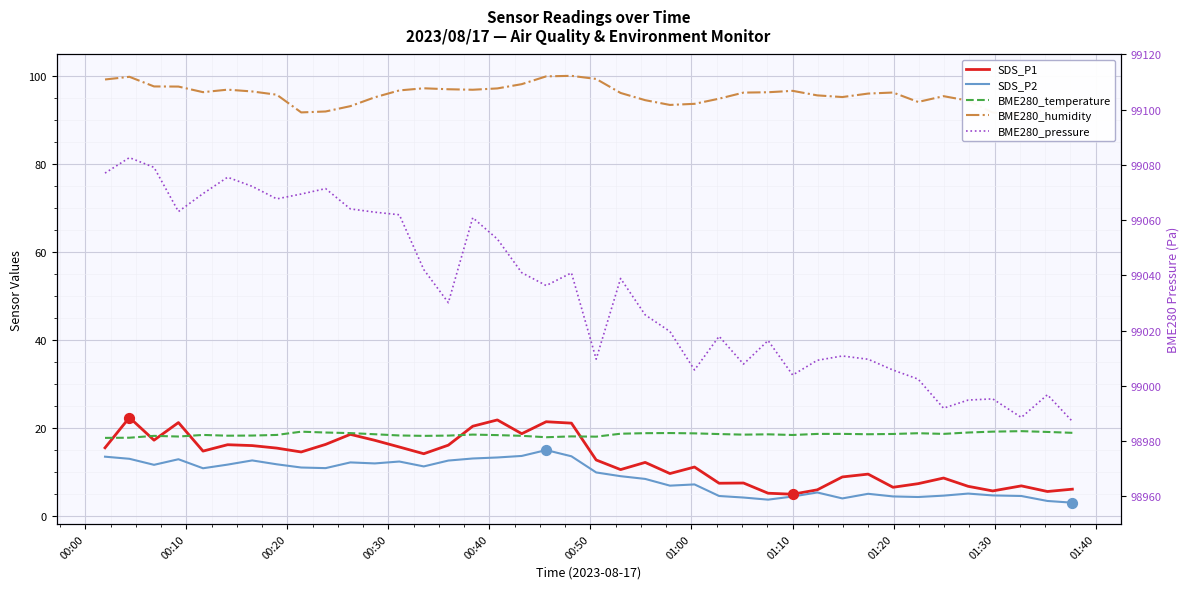

What are all the series names shown in the legend?

SDS_P1, SDS_P2, BME280_temperature, BME280_humidity, BME280_pressure